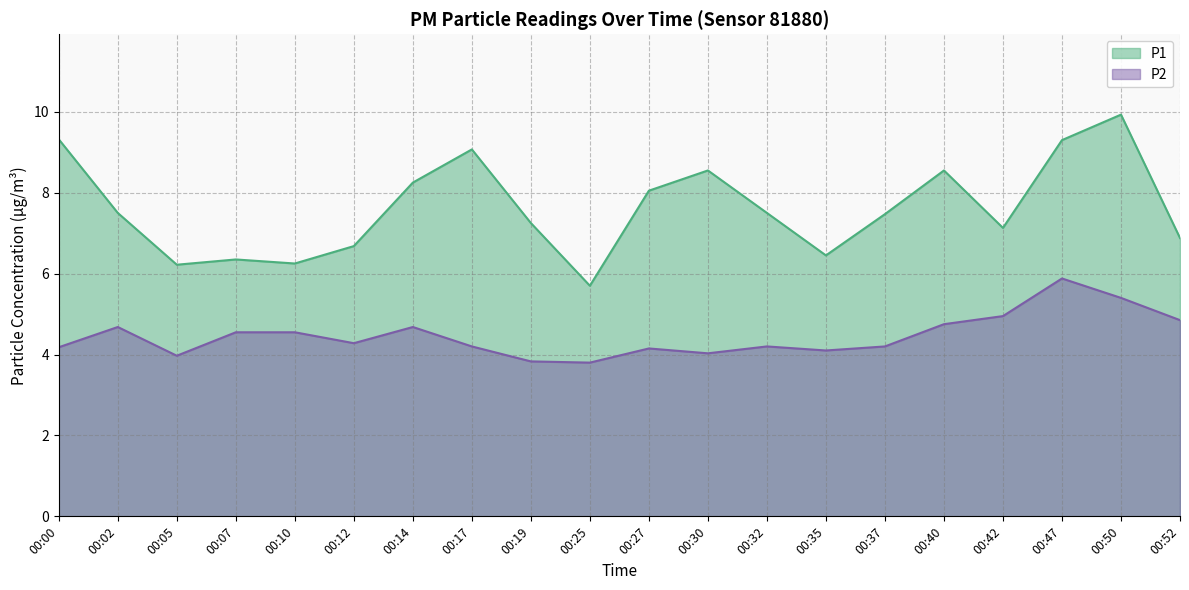

What is the value of the P2 point at the 20th from the left?

4.8